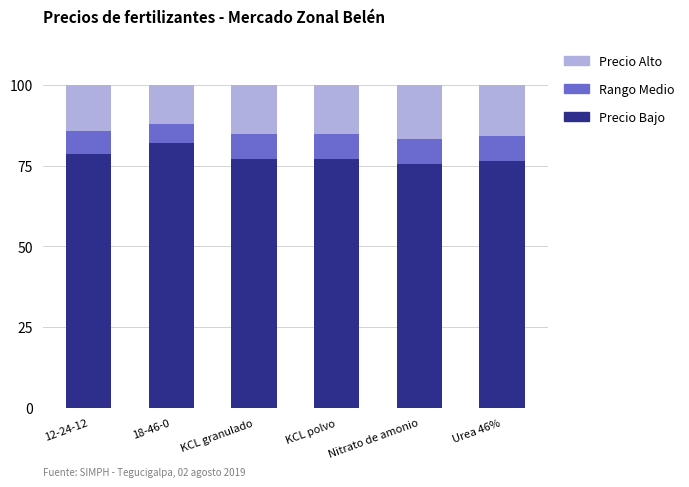

True or false: Precio Bajo has a value of 112.2 at Urea 46%.

False